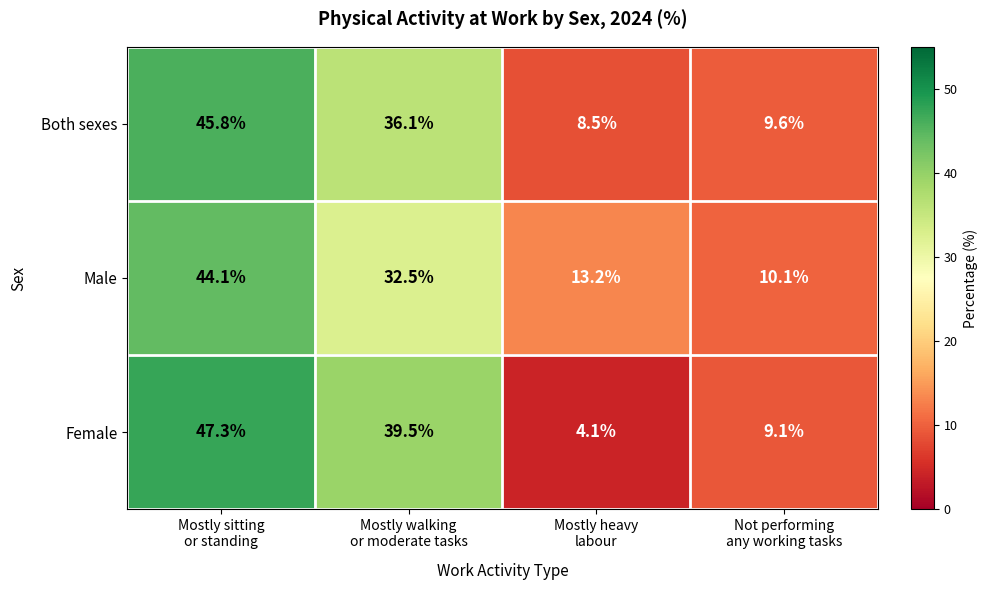

What is the sum of all Male values?

99.9